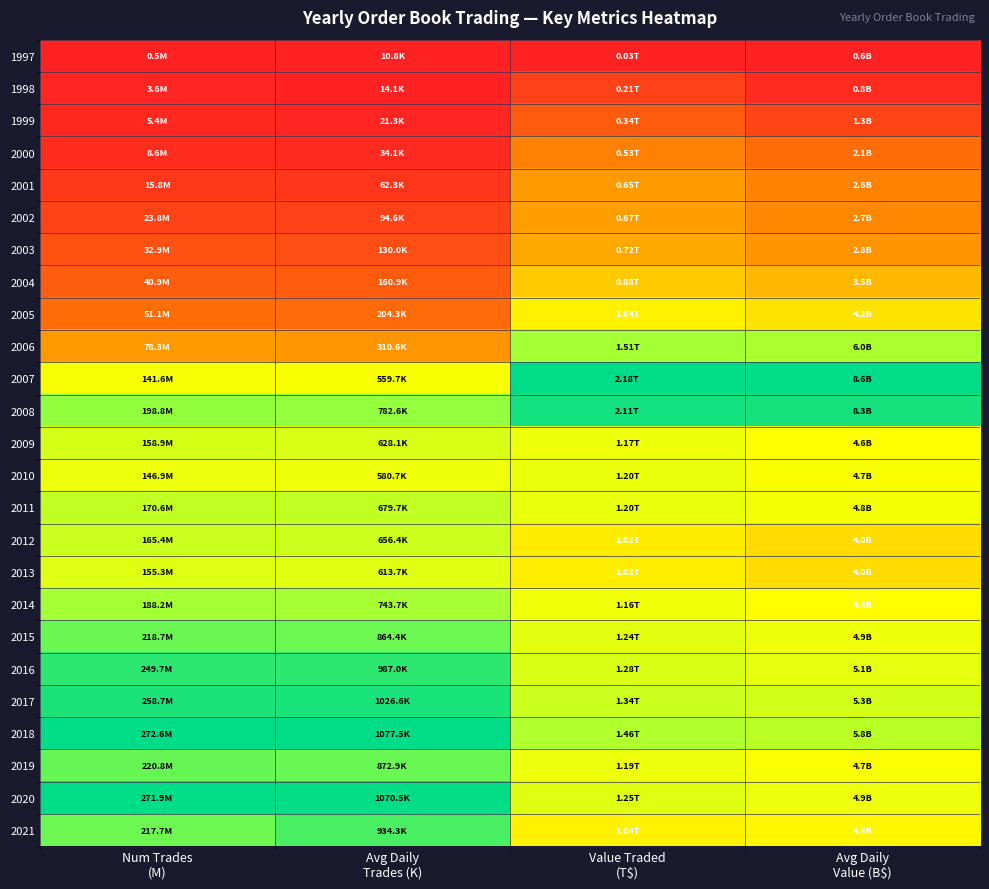

At which category is the sum across all series the highest?

Num Trades
(M)